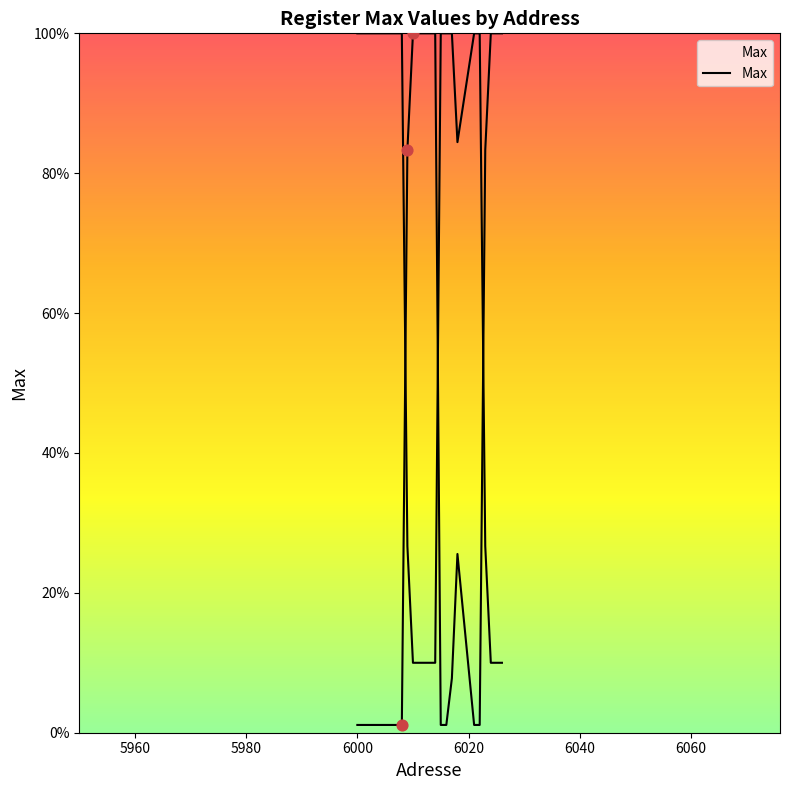

Which has a higher value, 6023 or 6025?

6025